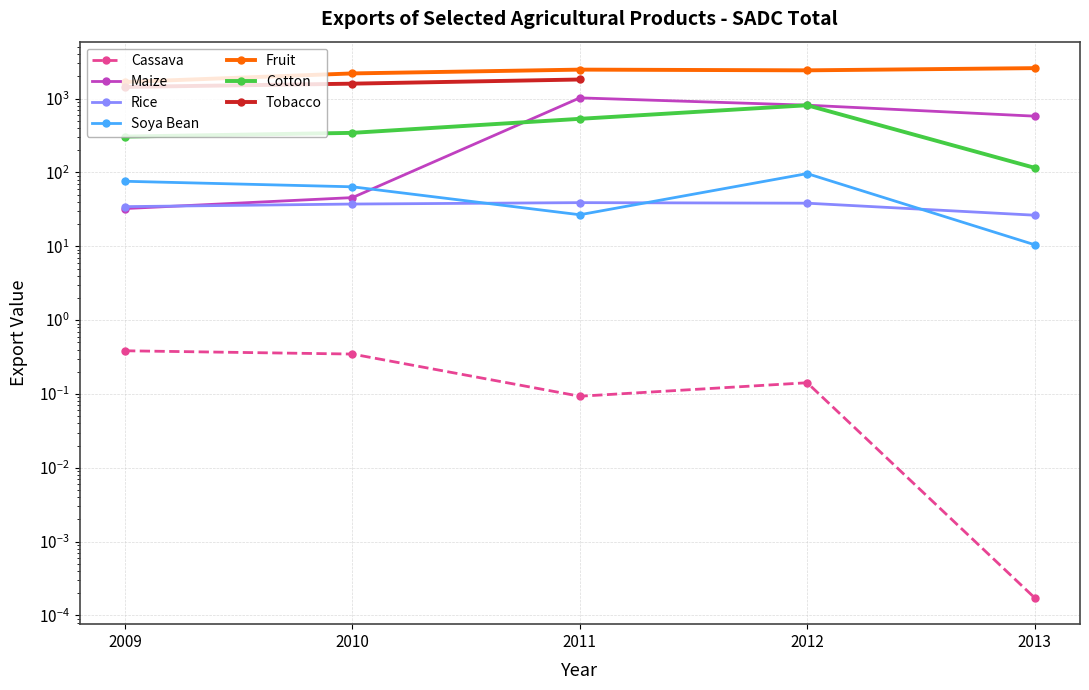

Reading left to right, extract all data points from this chart.

Cassava: 2009=0.4	2010=0.3	2011=0.1	2012=0.1	2013=0.0
Maize: 2009=32.5	2010=45.7	2011=1025.3	2012=816.5	2013=579.8
Rice: 2009=34.5	2010=37.4	2011=39.1	2012=38.4	2013=26.4
Soya Bean: 2009=76.1	2010=64.0	2011=26.8	2012=96.7	2013=10.5
Fruit: 2009=1681.8	2010=2198.2	2011=2475.2	2012=2420.1	2013=2591.6
Cotton: 2009=306.6	2010=344.4	2011=533.3	2012=814.7	2013=115.8